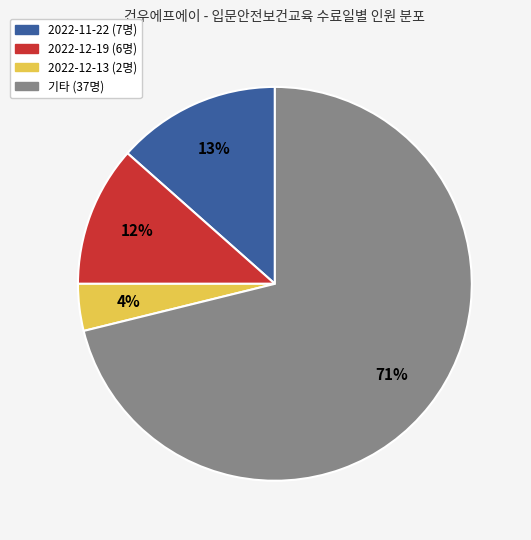

To the nearest percent, what is the average slice percentage?

25%